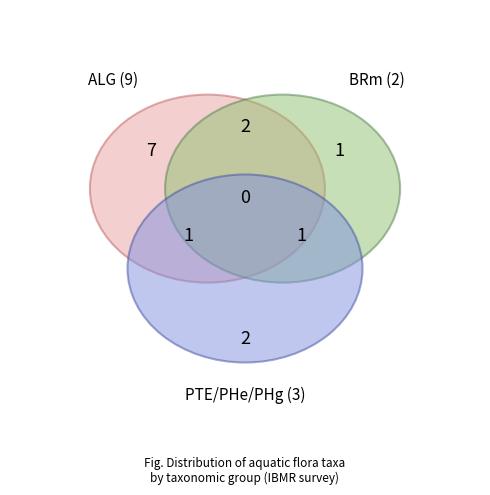

To the nearest percent, what is the difference between the largest and smallest slice percentages?

57%